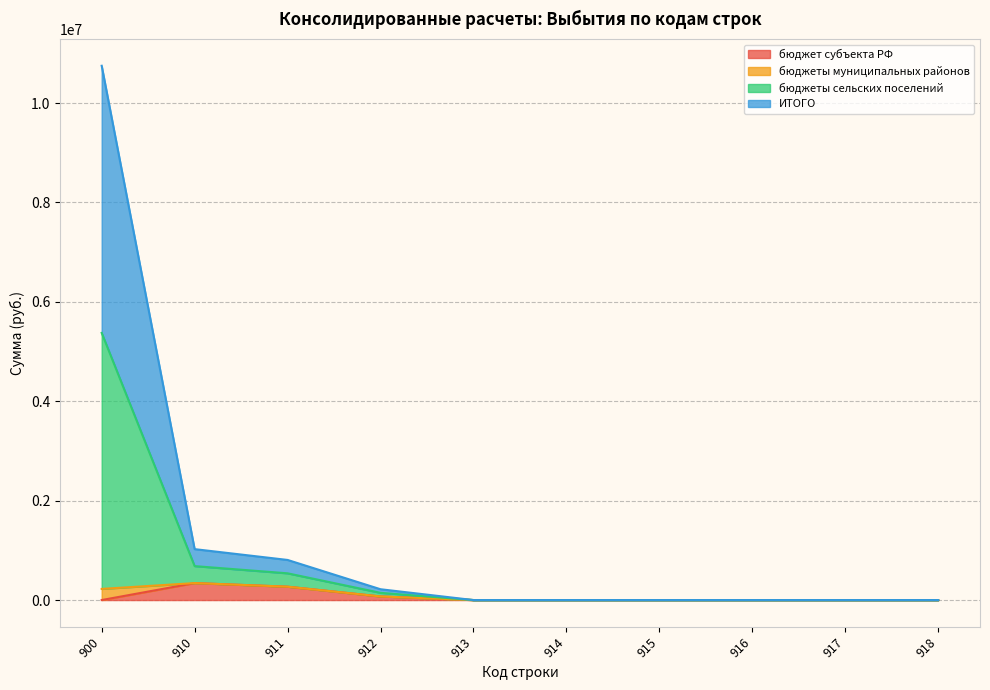

At how many categories does at least one series exceed 3506682?

1